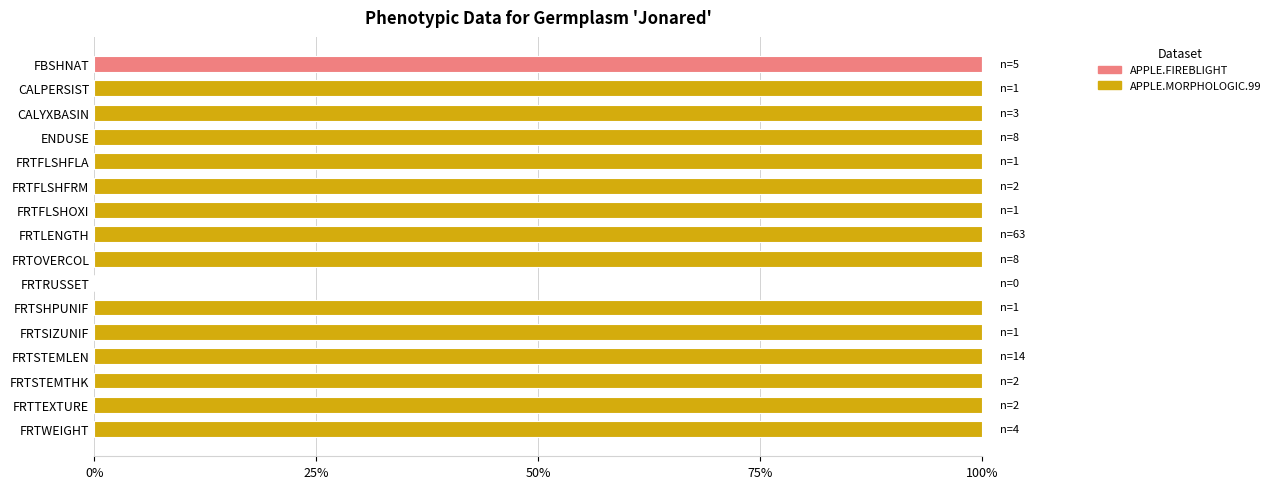

What are all the series names shown in the legend?

APPLE.FIREBLIGHT, APPLE.MORPHOLOGIC.99